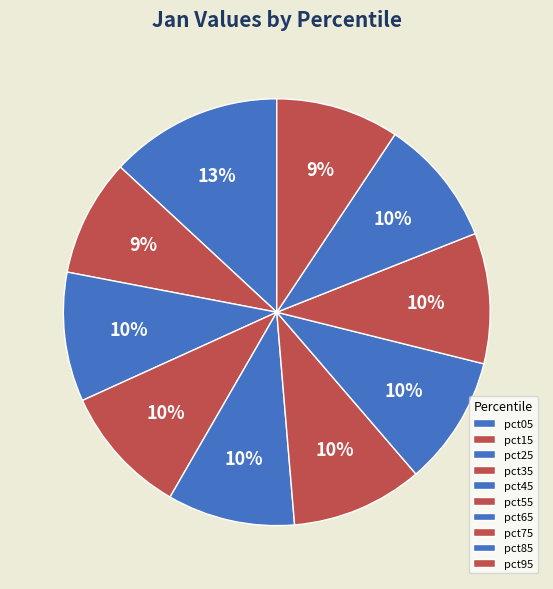

To the nearest percent, what is the average slice percentage?

10%